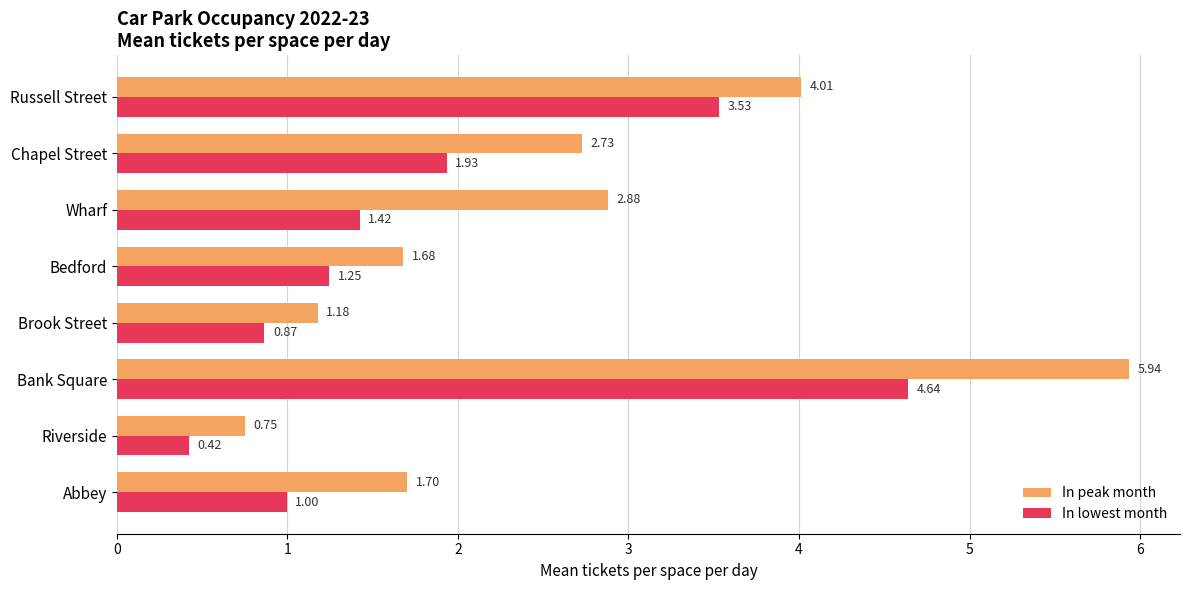

Which category has the lowest value across all series?

Riverside